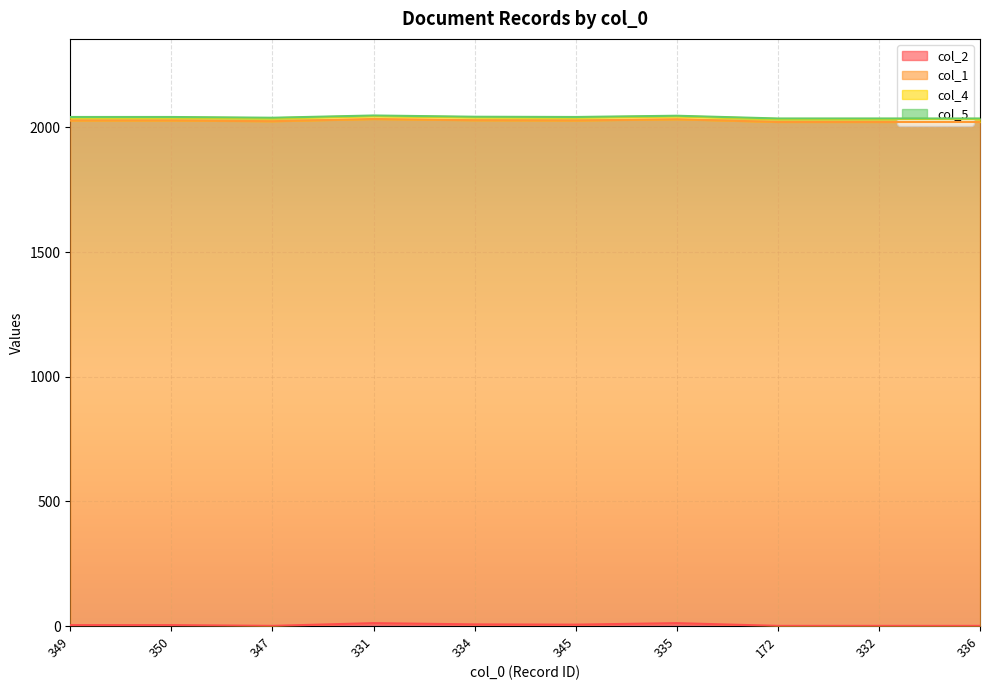

True or false: col_1 has a value of 3219 at 345.

False